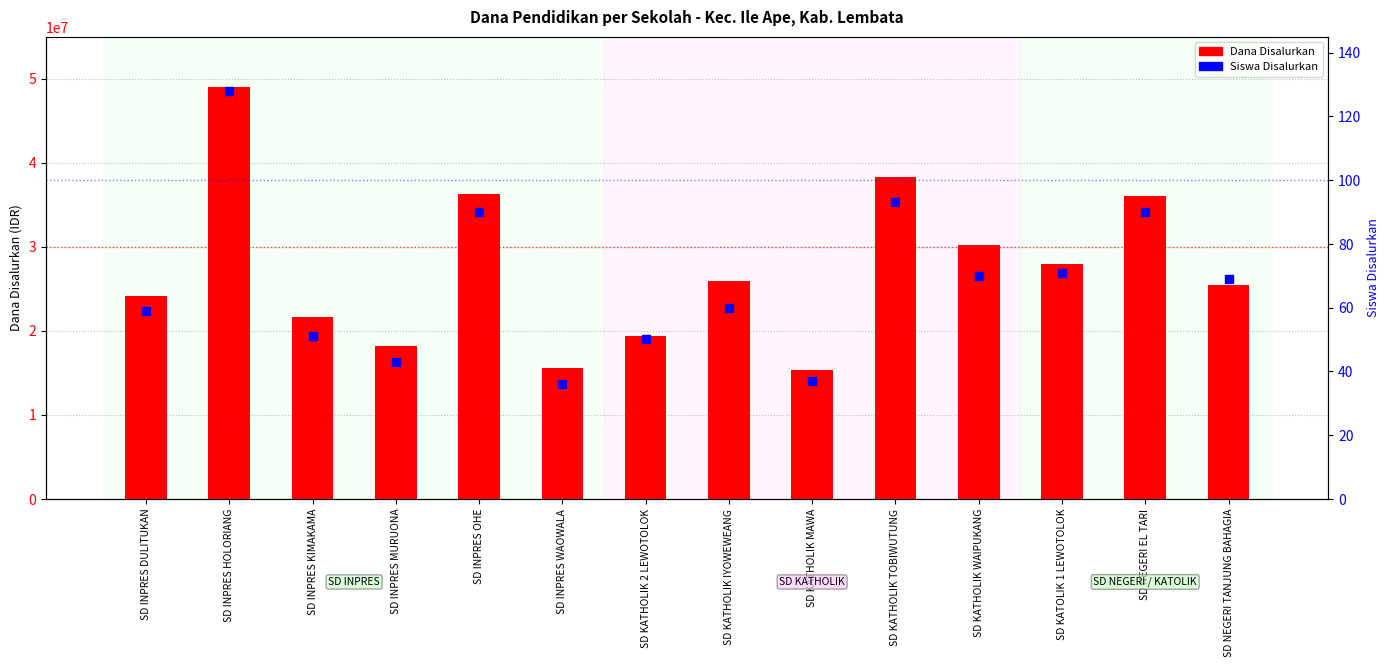

Which series contains the highest Y value?

Dana Disalurkan